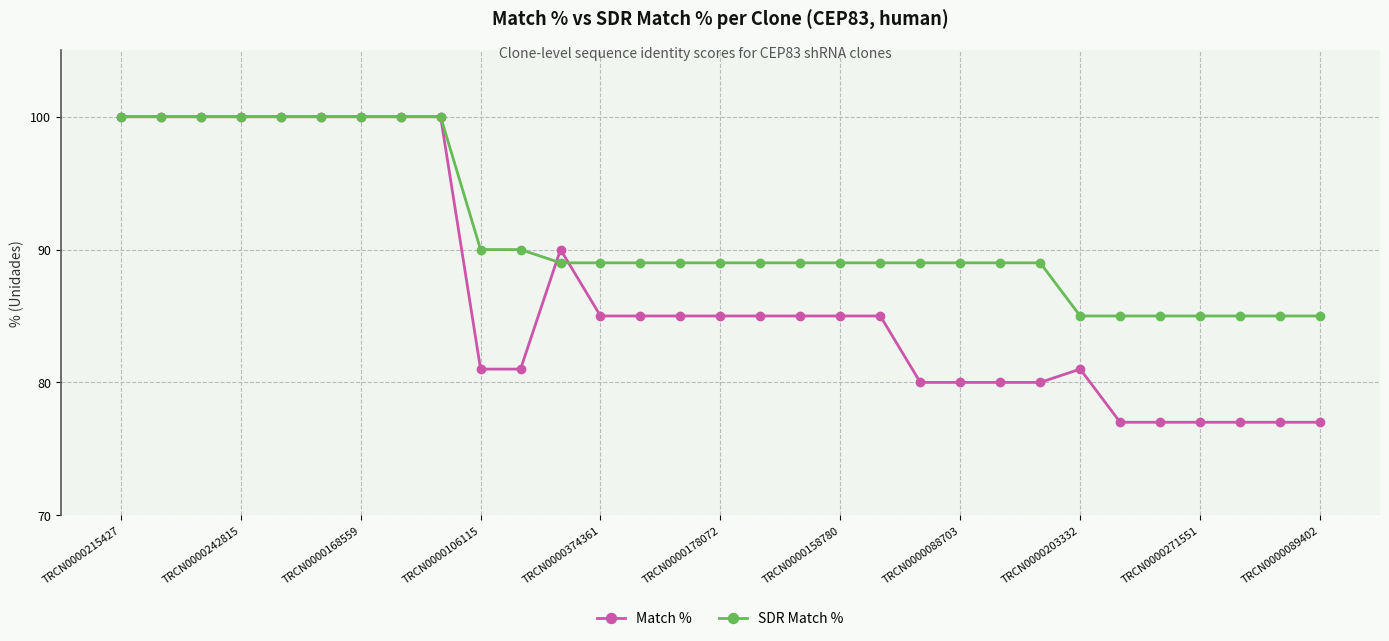

Which series has the largest range (max minus min)?

Match %